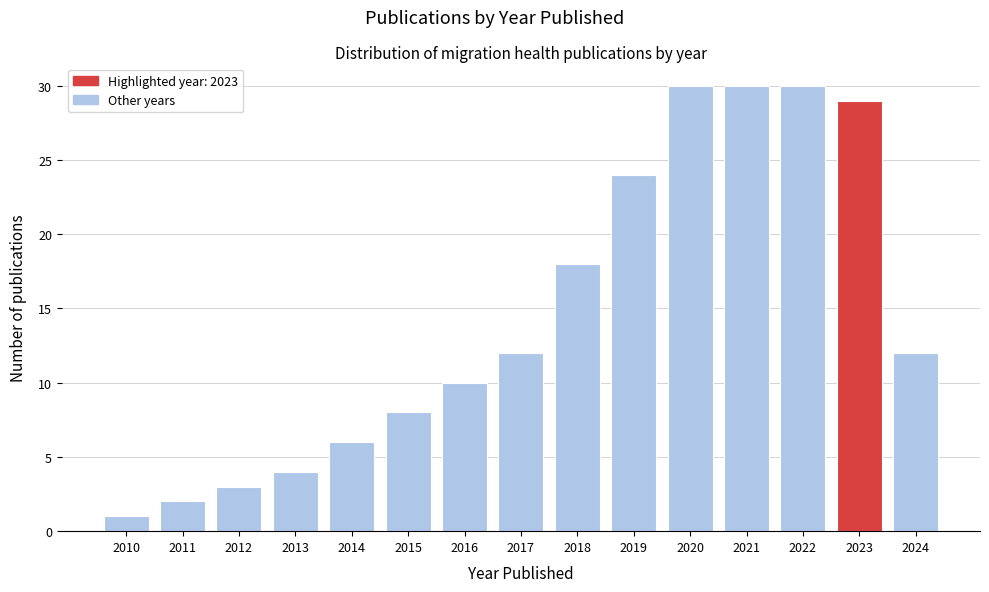

Reading right to left, what are all the values shown in this chart?

12	29	30	30	30	24	18	12	10	8	6	4	3	2	1